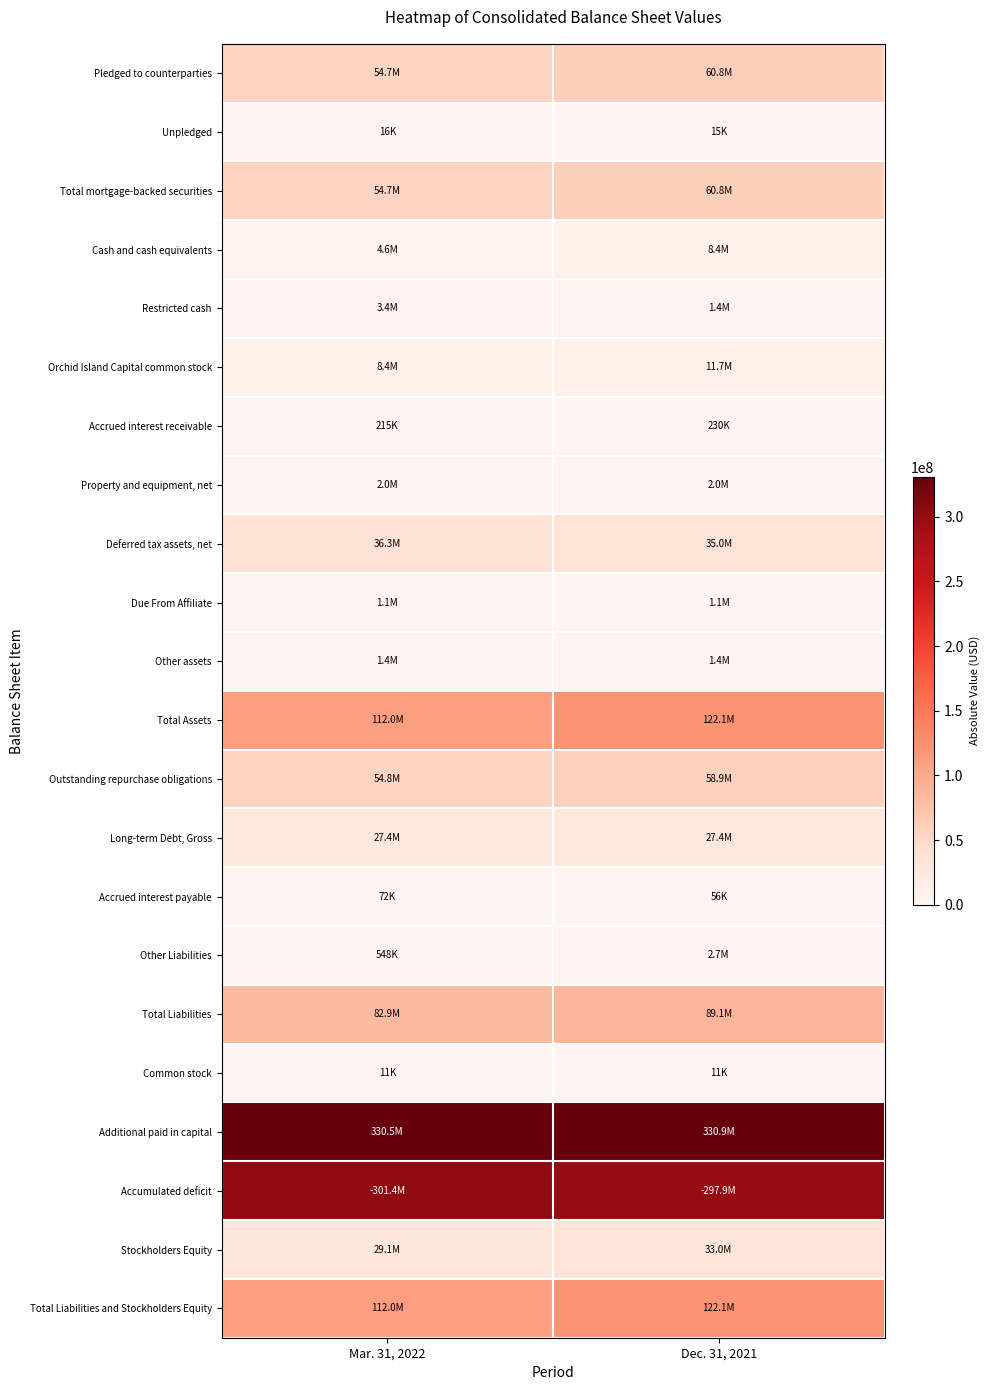

Count the number of data series in this chart.

22